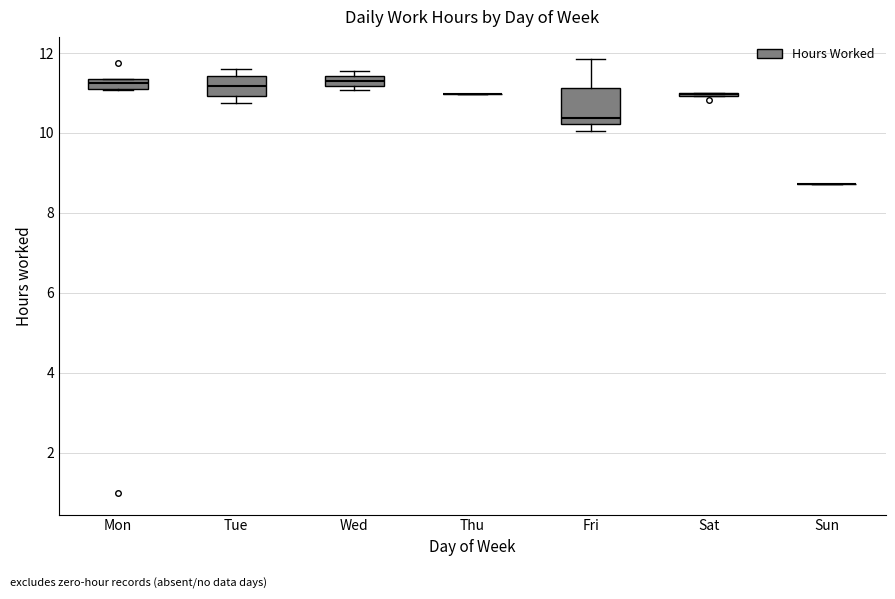

Which box is the tallest, from its lower edge to its upper edge?

Fri